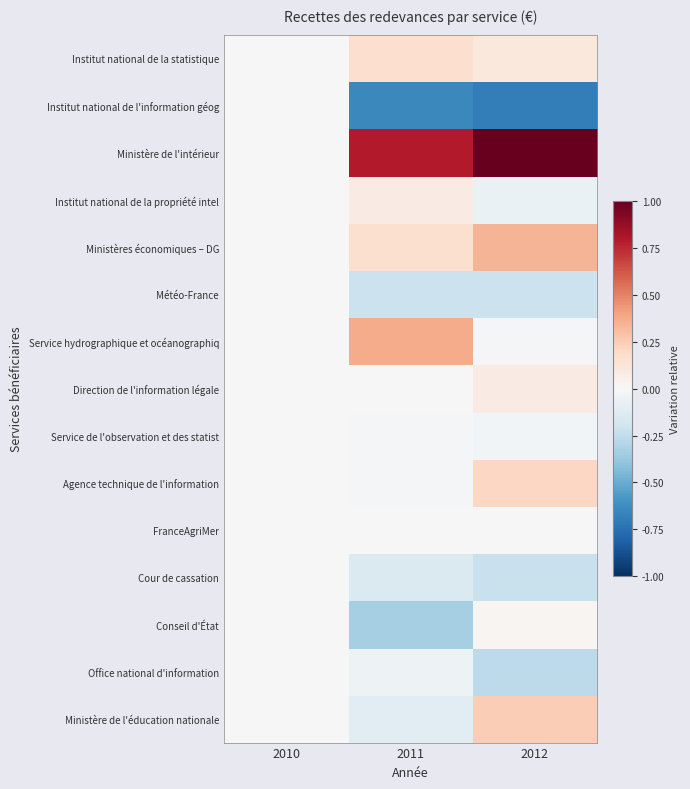

At which category does the chart reach its peak across all series?

2012